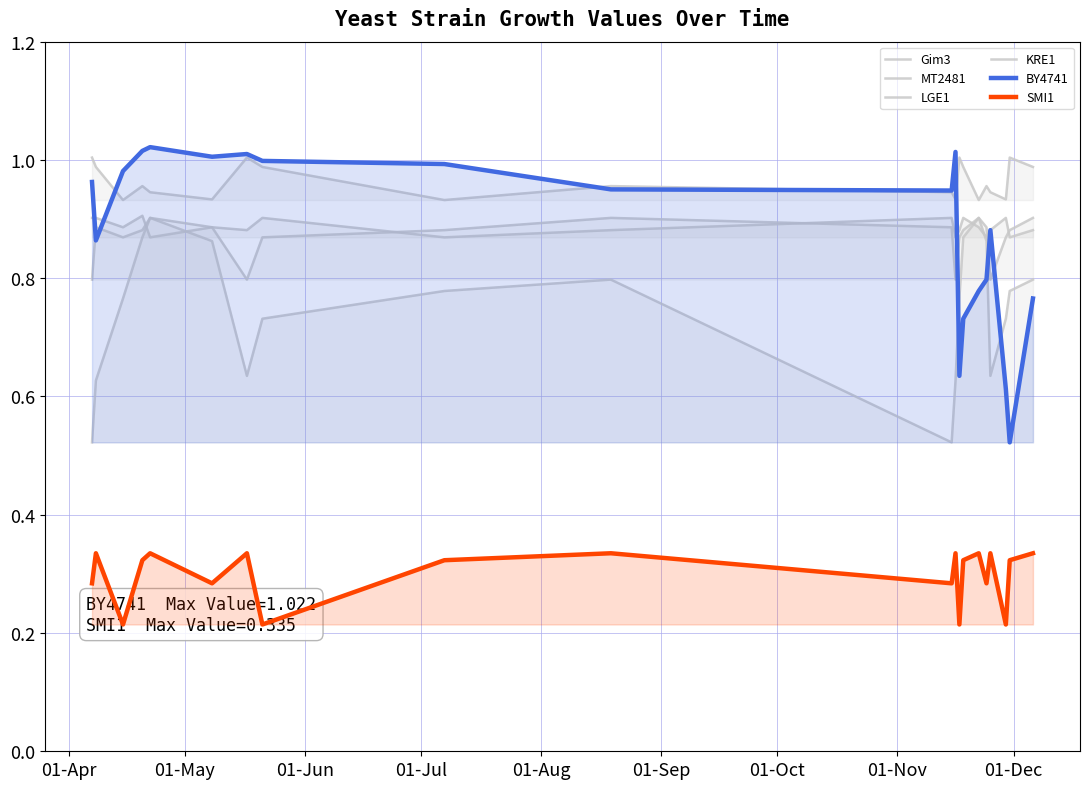

How many distinct data groups are displayed?

6